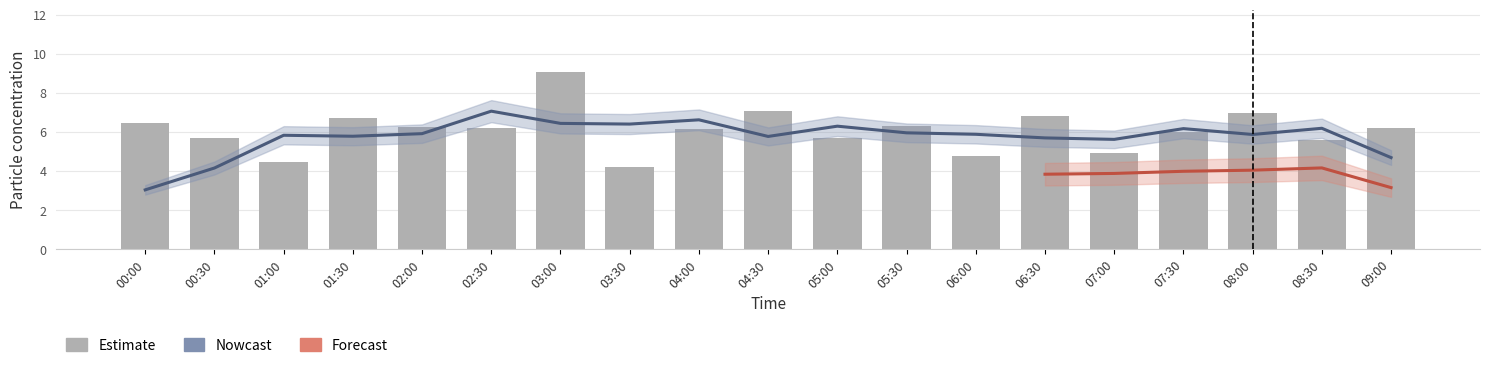

Reading right to left, list all the values displayed in this chart.

6.2	5.6	7.0	6.0	4.9	6.8	4.8	6.3	5.7	7.1	6.1	4.2	9.1	6.2	6.3	6.7	4.5	5.7	6.5